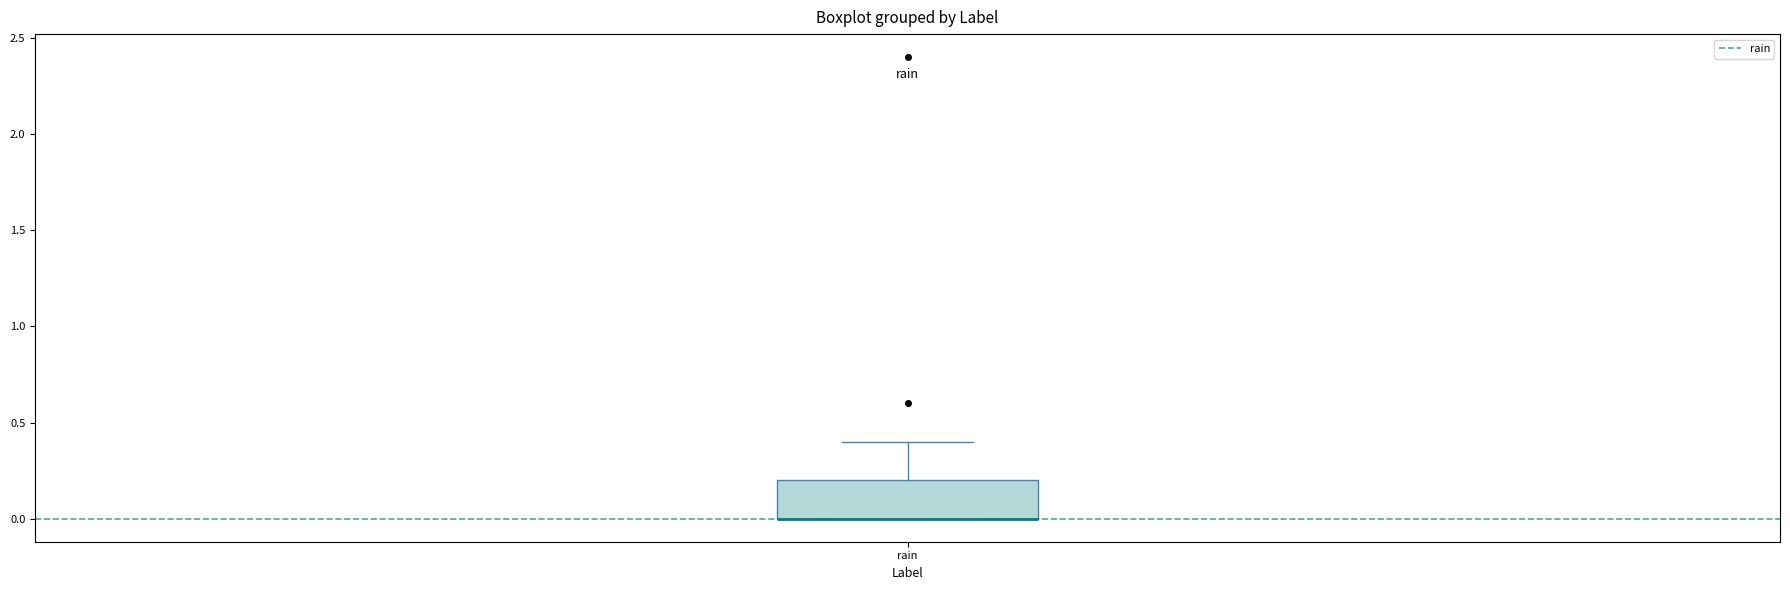

Where does the upper whisker of the box for rain end on the y-axis? The values are not printed on the chart, so give them approximately, as read against the axis.

0.4